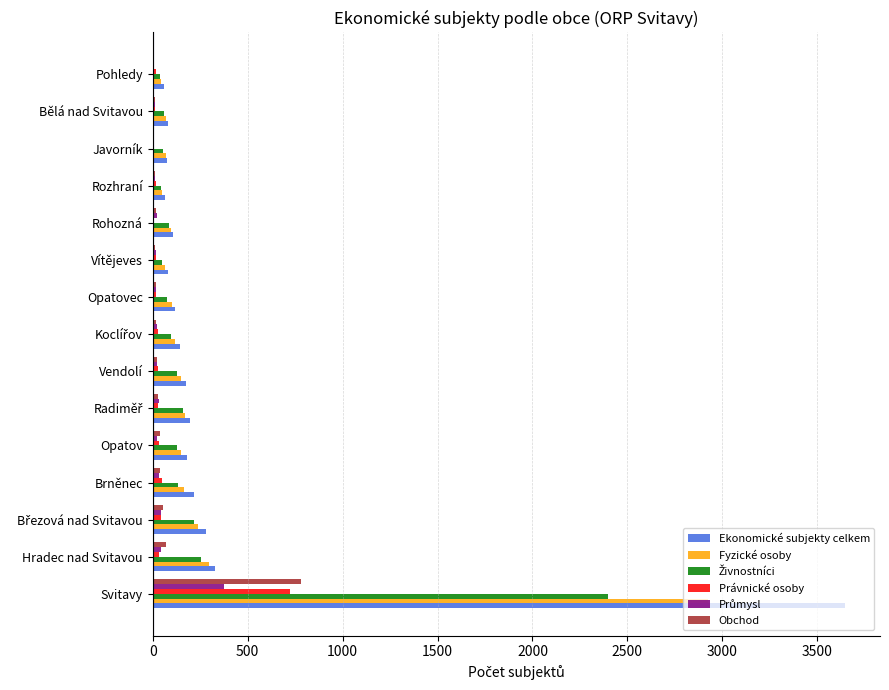

What is the maximum value for Právnické osoby?

722